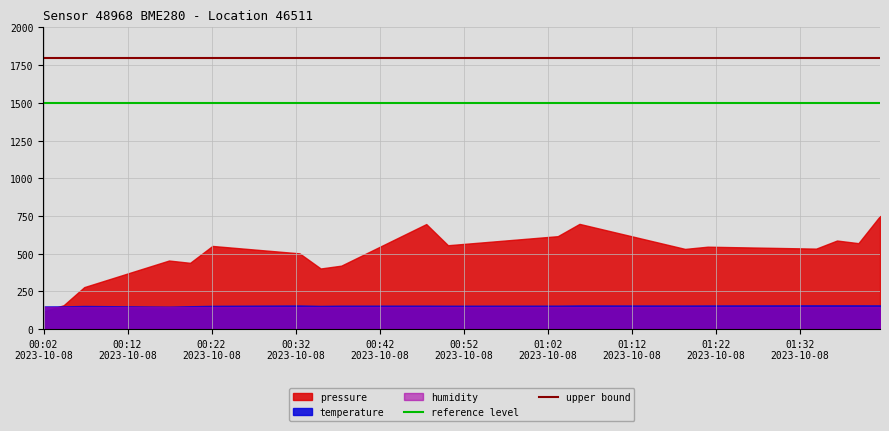

What is the highest value of the temperature series?

157.8